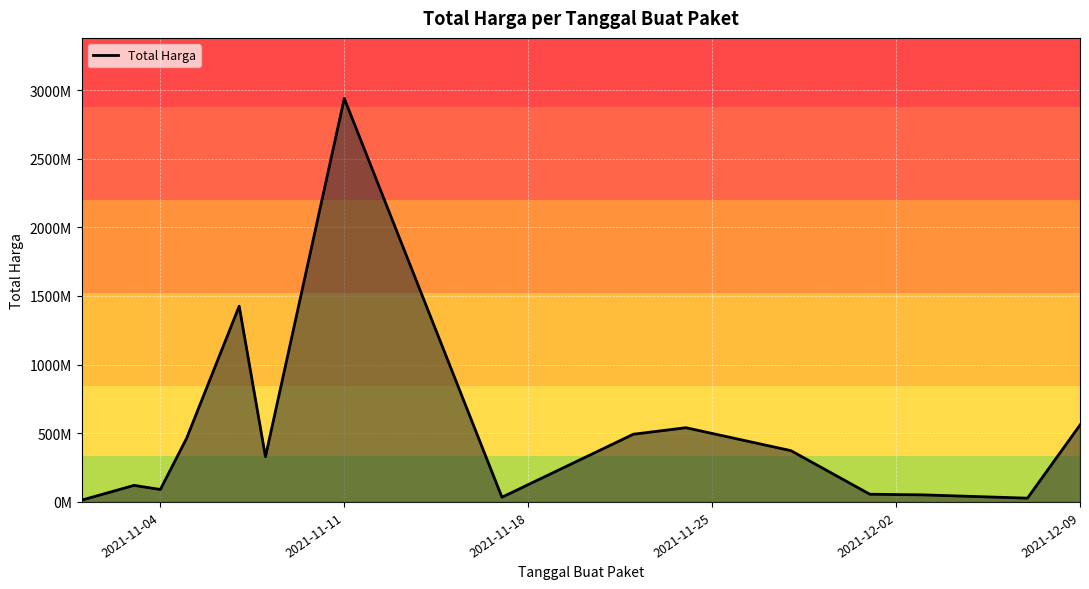

Does the chart display data point markers on the line(s)?

No